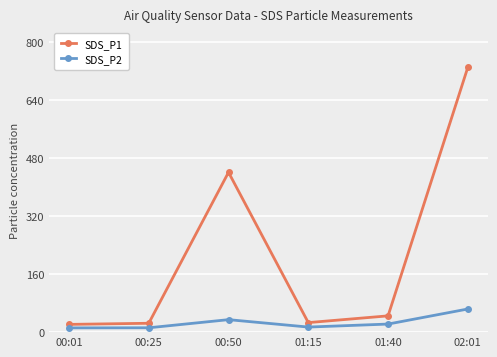

What is the difference between the maximum and minimum values in the SDS_P2 series?

52.2